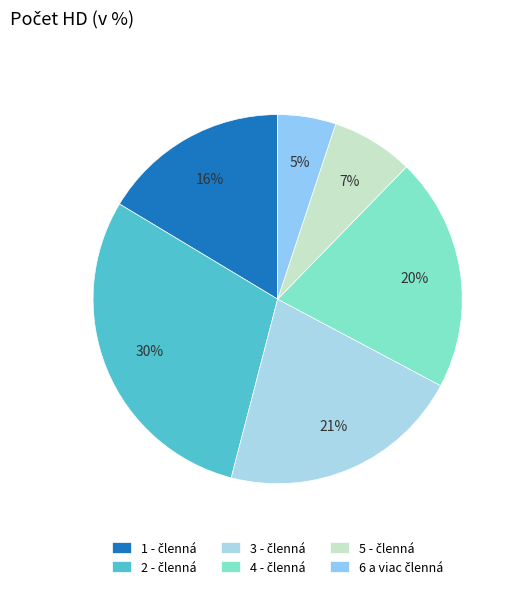

To the nearest percent, what percentage of the pie is 1 - členná?

16%